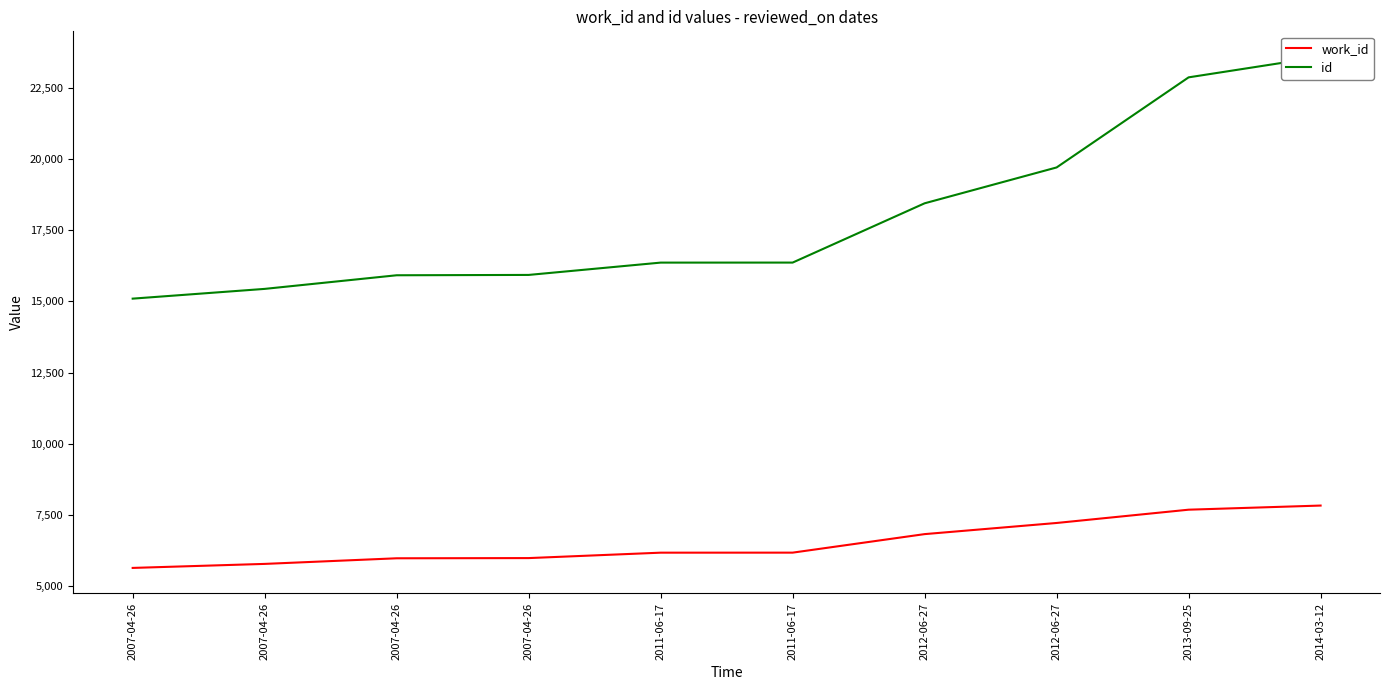

What is the total value across all series at 2007-04-26?

20742